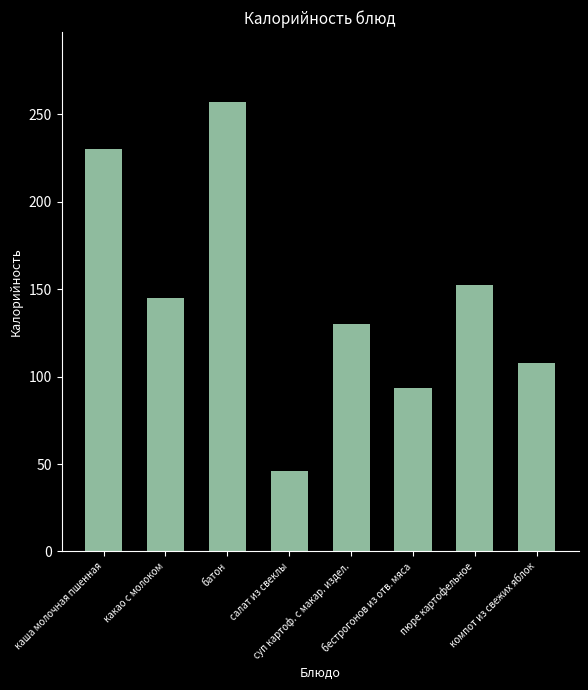

Reading right to left, what are all the values shown in this chart?

108.0	152.5	93.5	130.1	46.3	257.0	145.2	230.0